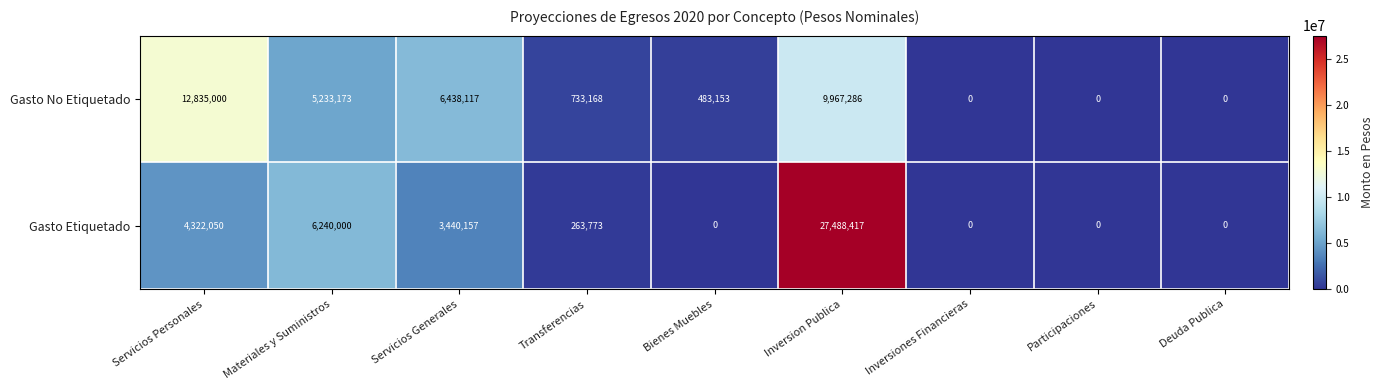

How many distinct data groups are displayed?

2